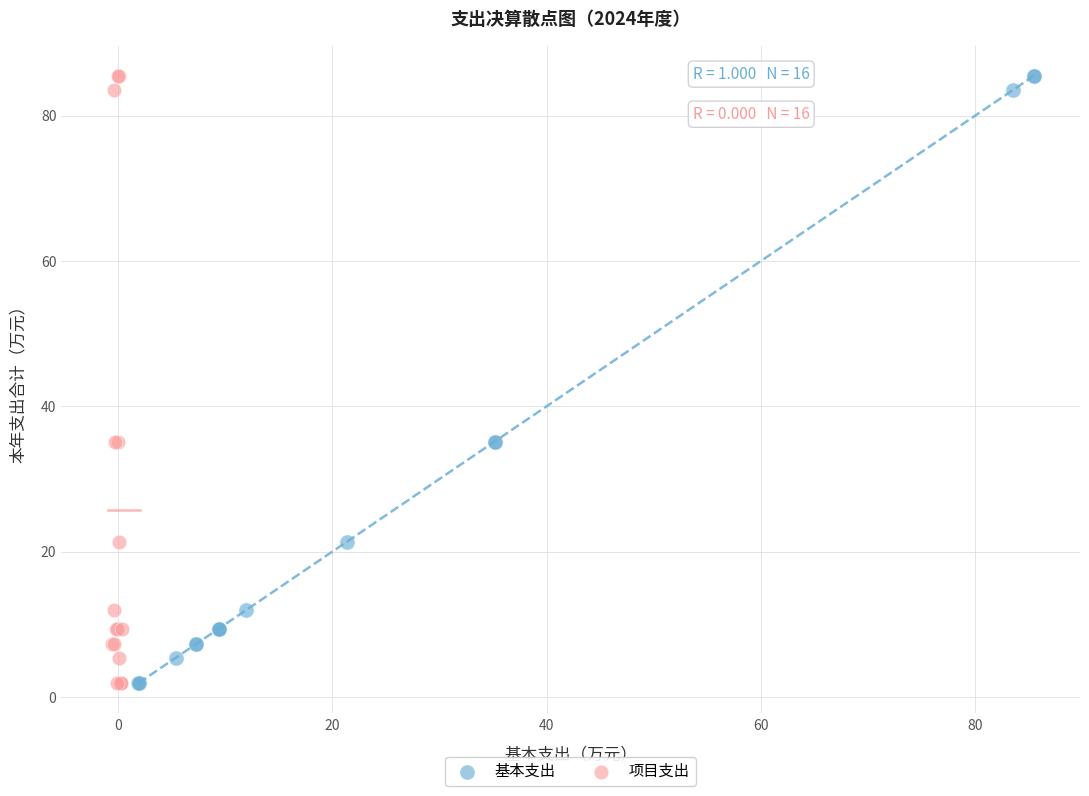

What are all the series names shown in the legend?

基本支出, 项目支出